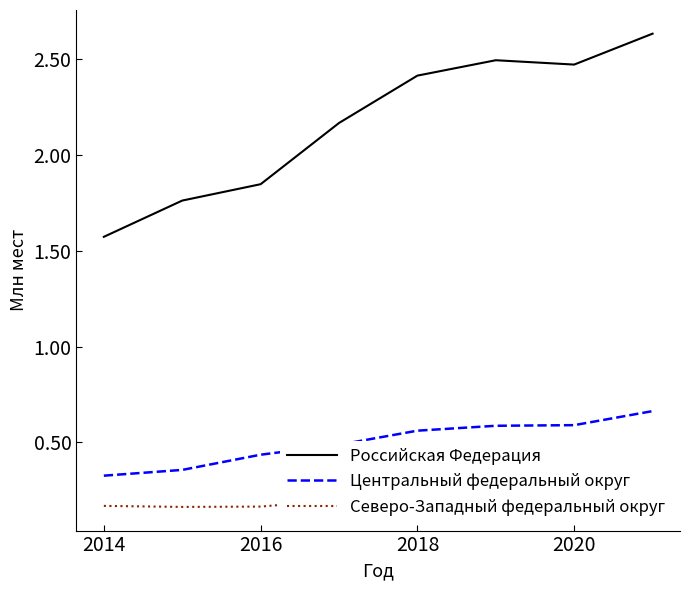

What is the value of the Российская Федерация point at the 6th from the left?

2495687